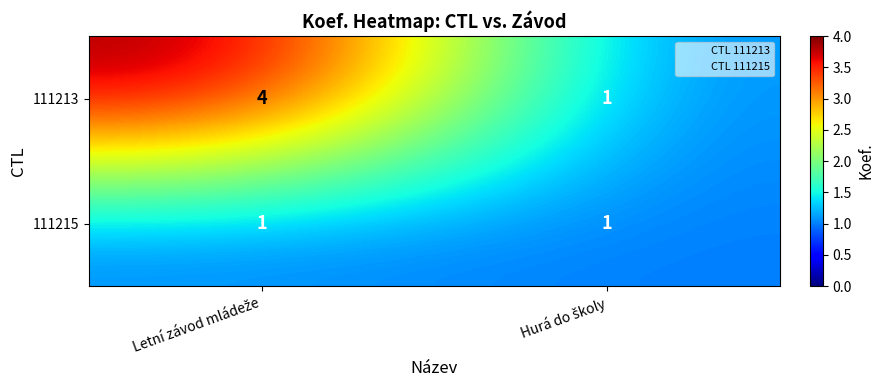

Reading left to right, extract all data points from this chart.

111213: 4	1
111215: 1	1